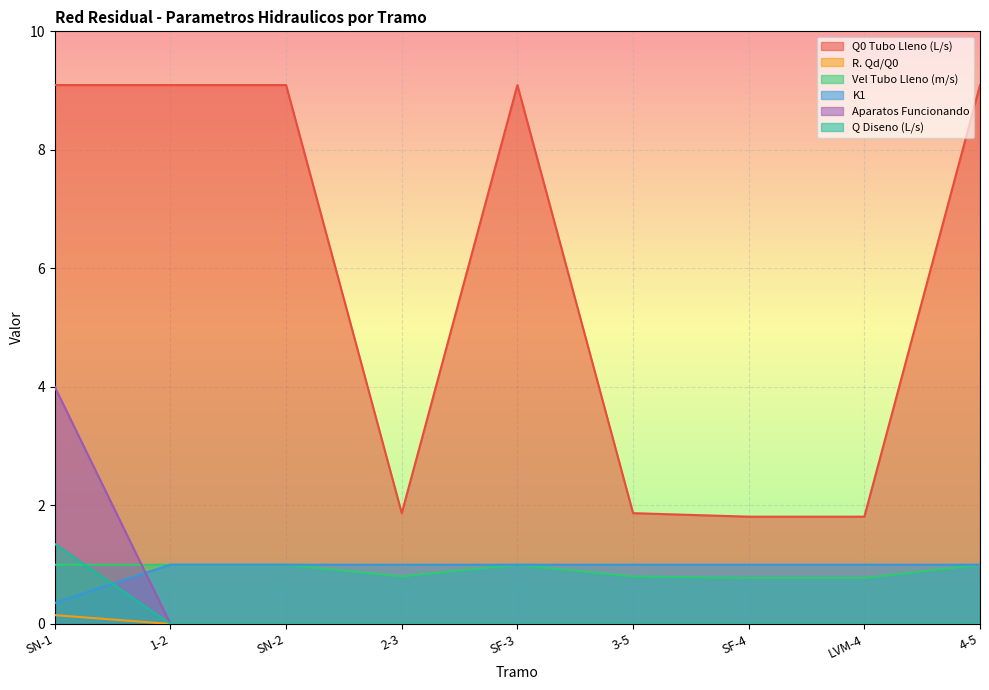

What is the difference between the maximum and minimum values in the R. Qd/Q0 series?

0.1